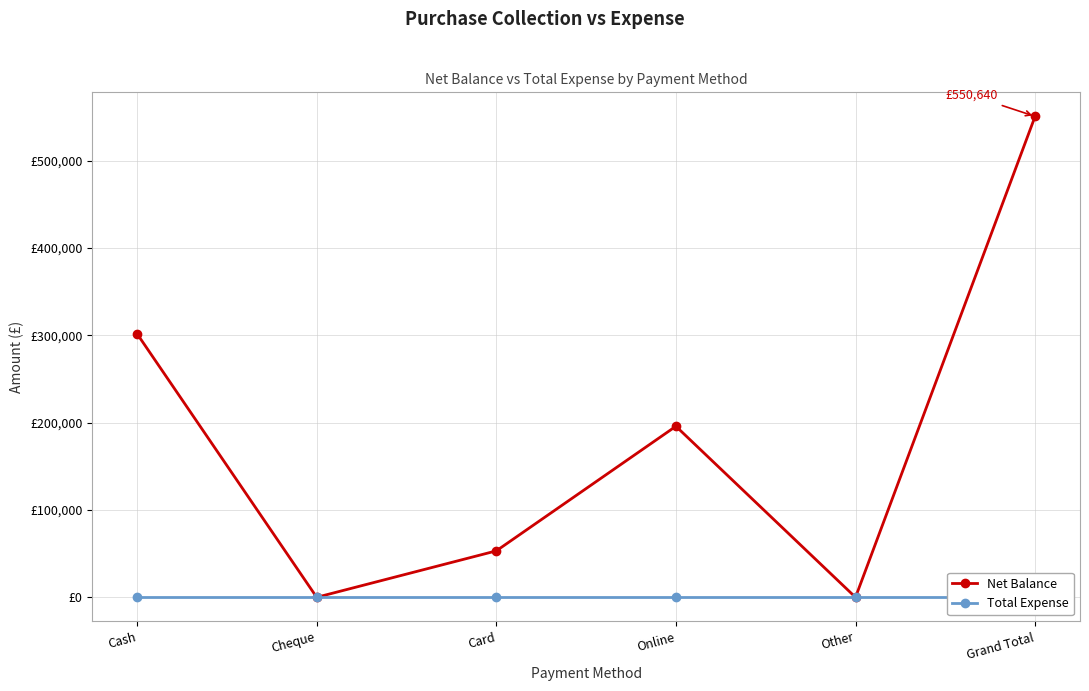

Between Other and Card, which is larger?

Card